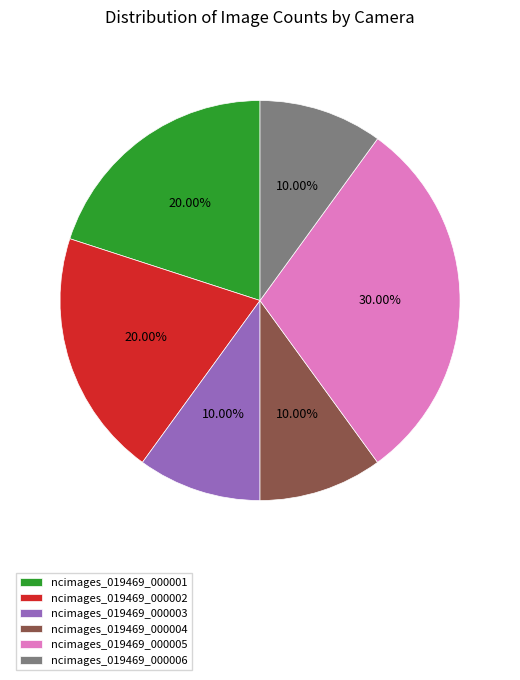

Do ncimages_019469_000006 and ncimages_019469_000005 together represent more than half of the pie?

No